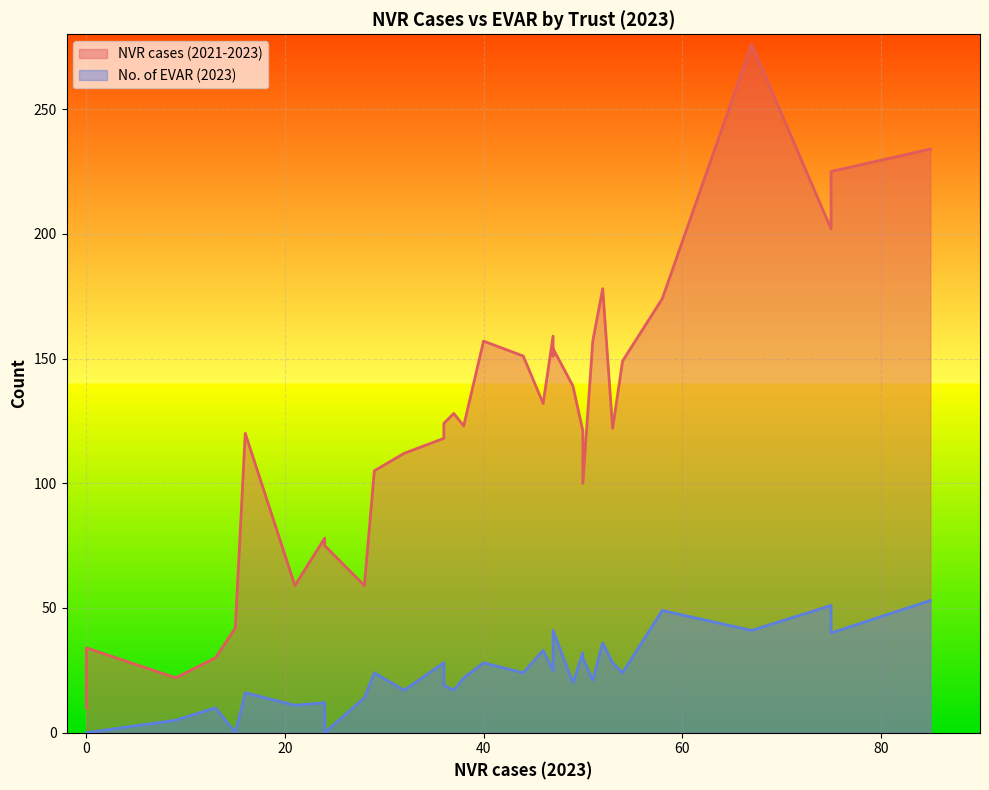

Is the value of No. of EVAR (2023) at 58 greater than the value of NVR cases (2021-2023) at 21?

No